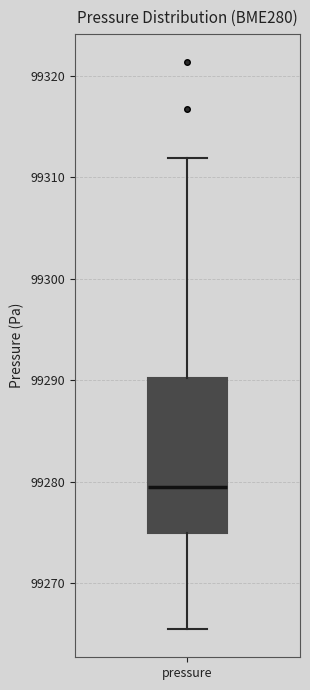

Read this box plot against the y-axis: the position of the median line, the range covered by the box, and the ends of both whiskers. The values are not printed on the chart, so give them approximately, as read against the axis.

median 99279, box 99275 to 99290, whiskers 99266 to 99312